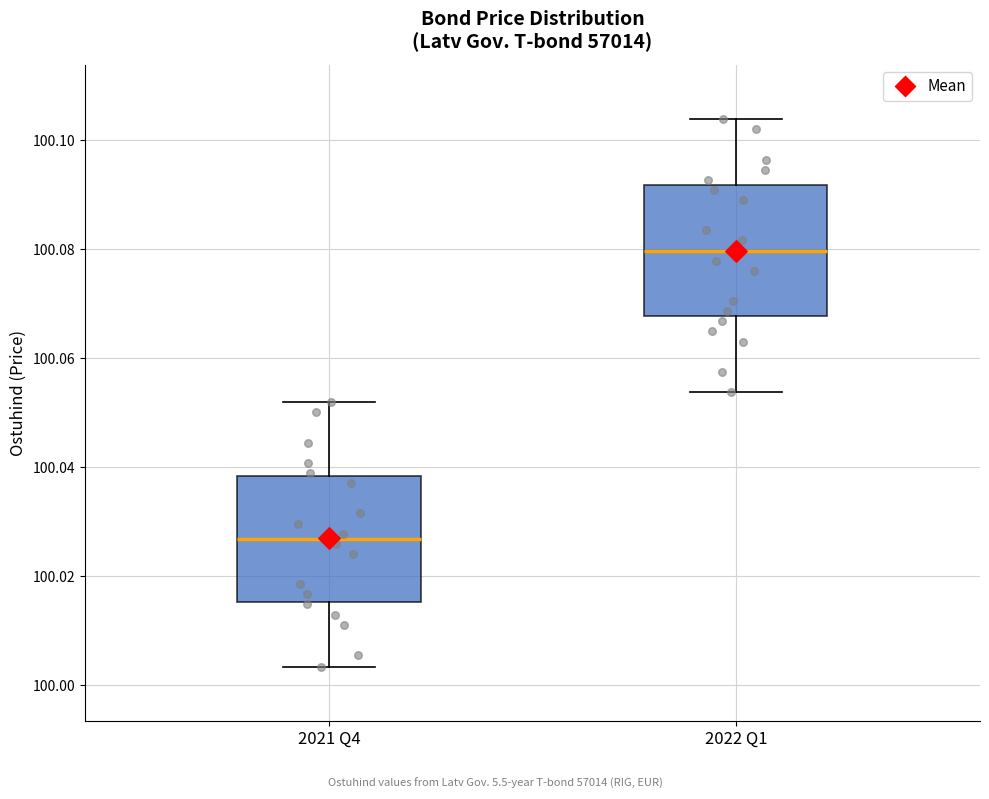

Reading left to right, transcribe this box plot: for each box, give where its median line is, the range the box spans, and where its two whiskers end, as read against the y-axis. The values are not printed on the chart, so give them approximately, as read against the axis.

2021 Q4: median 100.026, box 100.016 to 100.038, whiskers 100.004 to 100.052
2022 Q1: median 100.080, box 100.068 to 100.092, whiskers 100.054 to 100.104